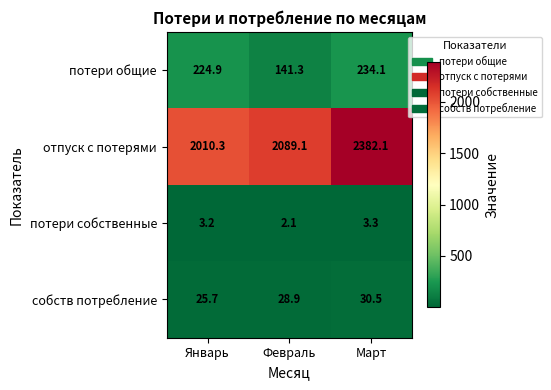

Is the value of потери собственные at Март greater than the value of отпуск с потерями at Март?

No